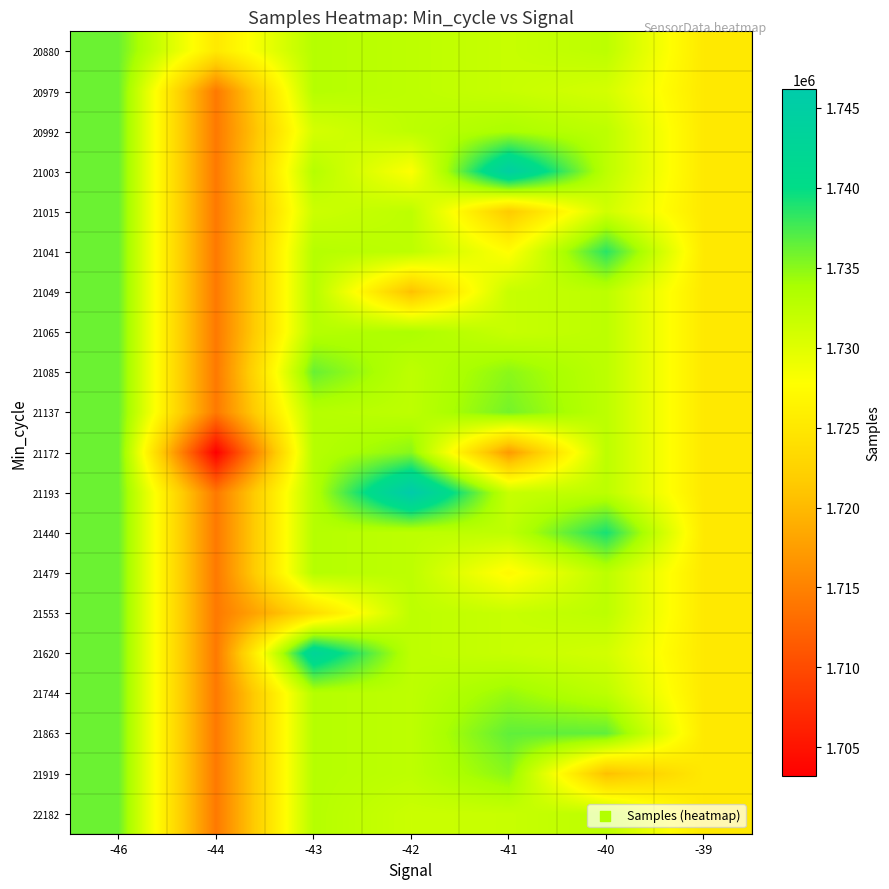

At how many categories does at least one series exceed 1710192?

7